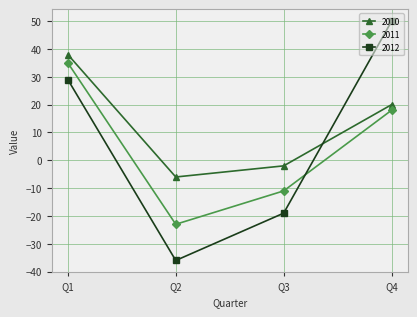

True or false: 2011 and 2010 intersect in this chart.

False